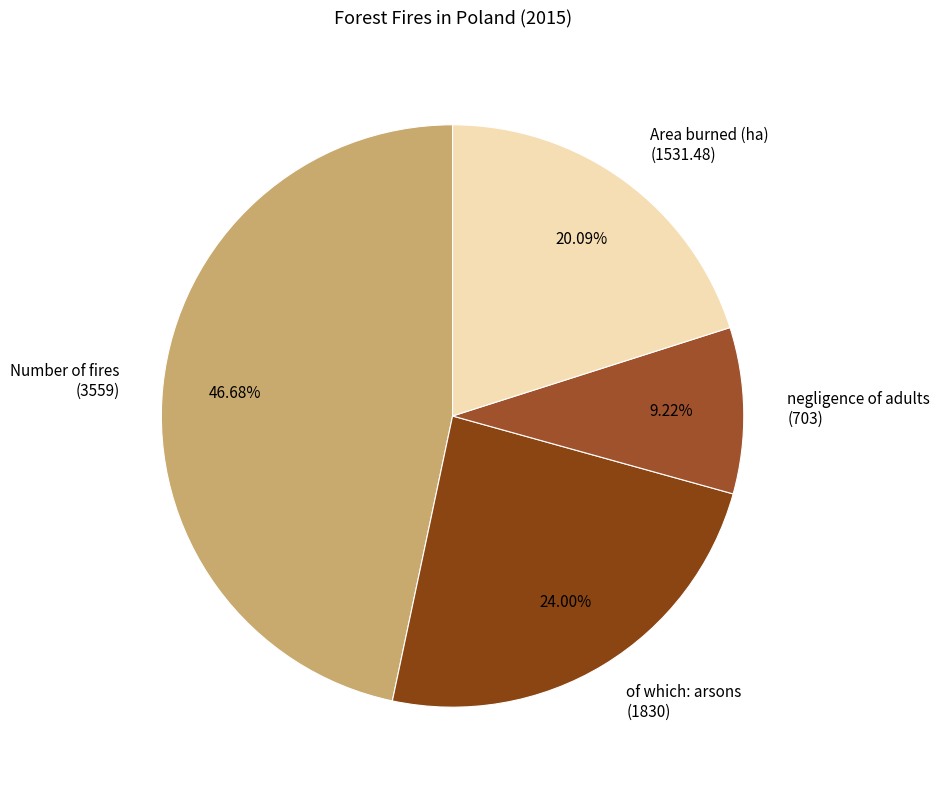

Does any single category account for the majority?

No